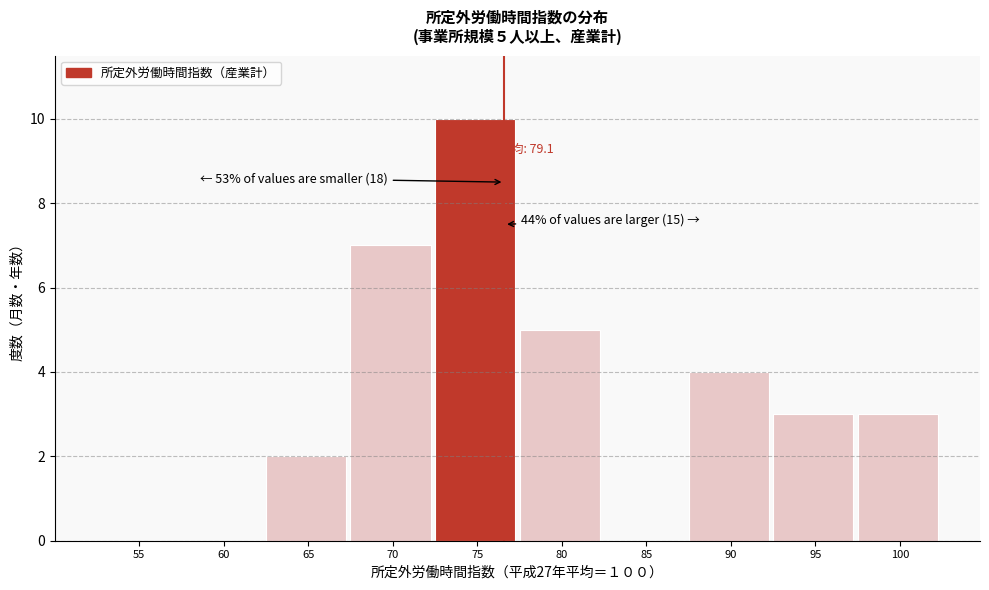

Reading left to right, what are all the values shown in this chart?

55=0	60=0	65=2	70=7	75=10	80=5	85=0	90=4	95=3	100=3